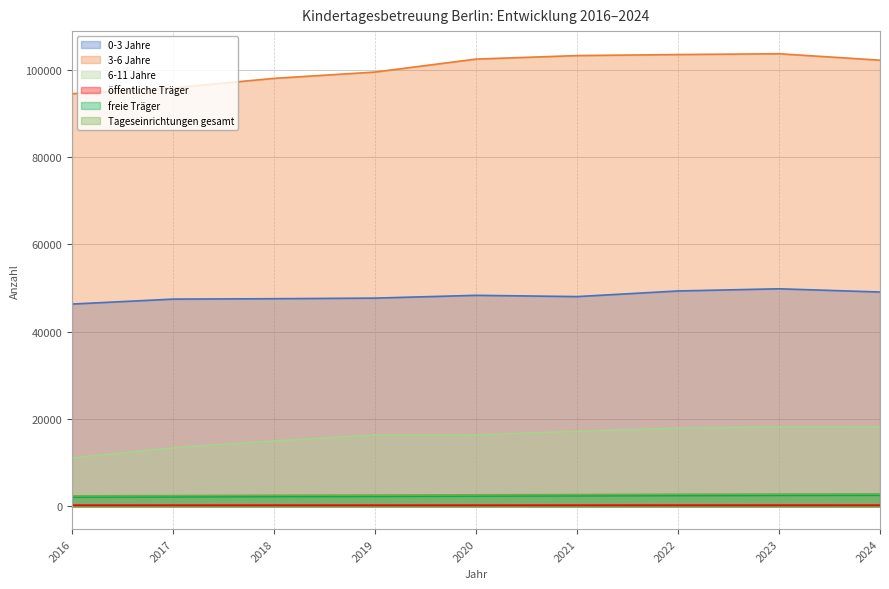

Which label corresponds to the largest value in the chart?

2023